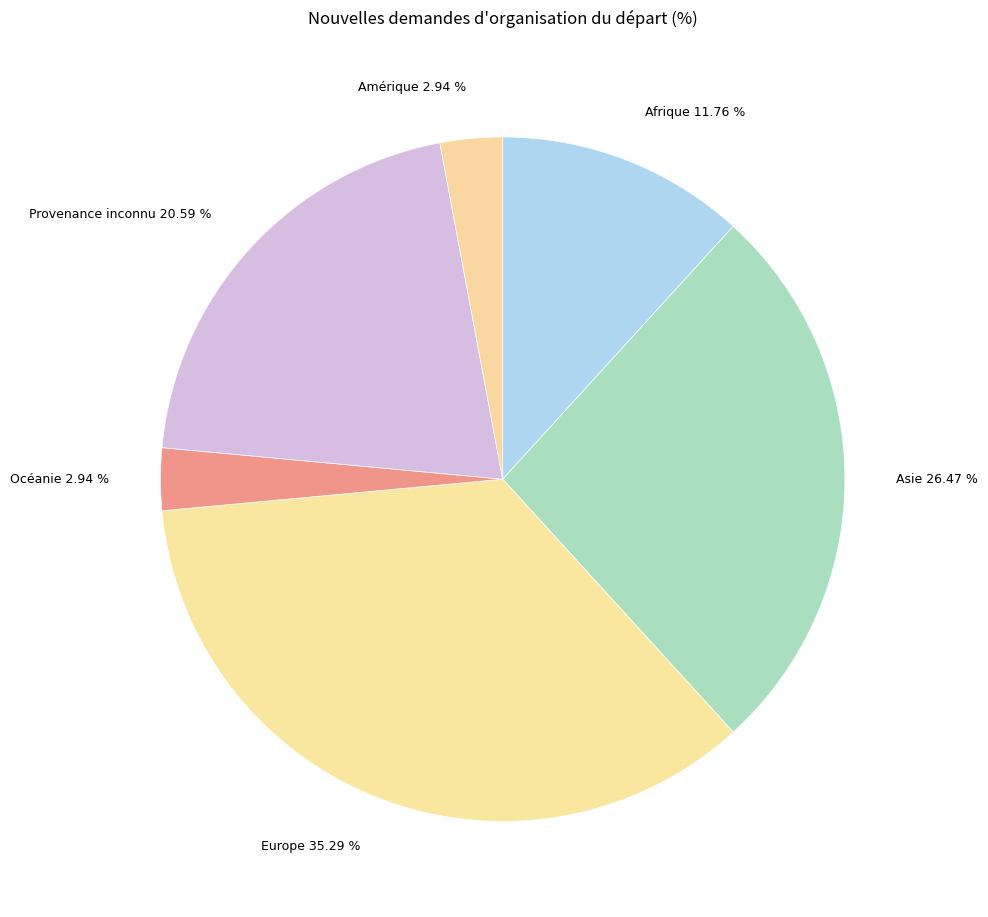

Which category has the biggest portion of the pie?

Europe